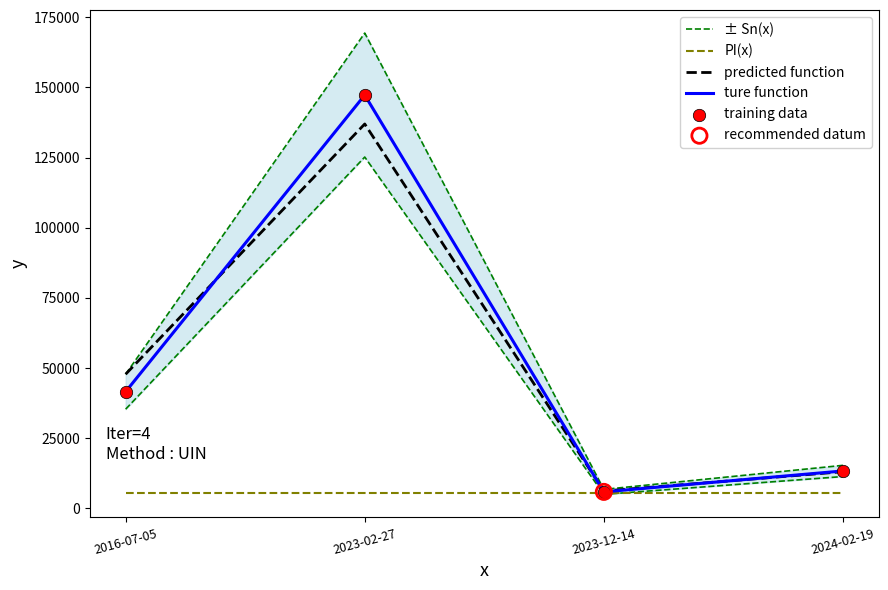

Which series contains the highest Y value?

± Sn(x)